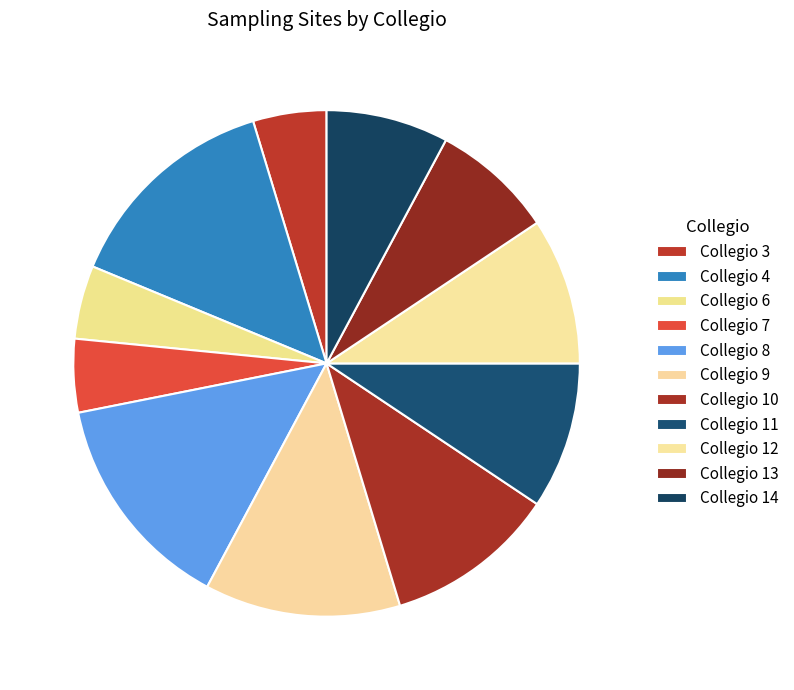

How many segments does this pie chart have?

11